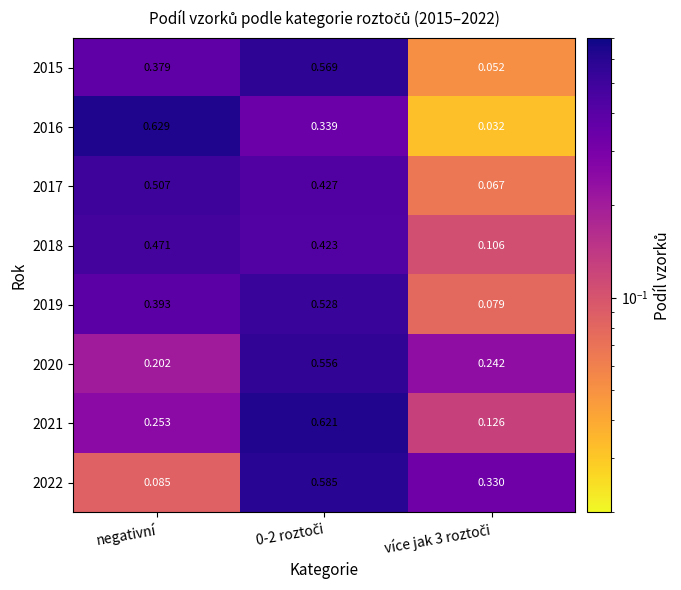

At how many categories does at least one series exceed 0?

3